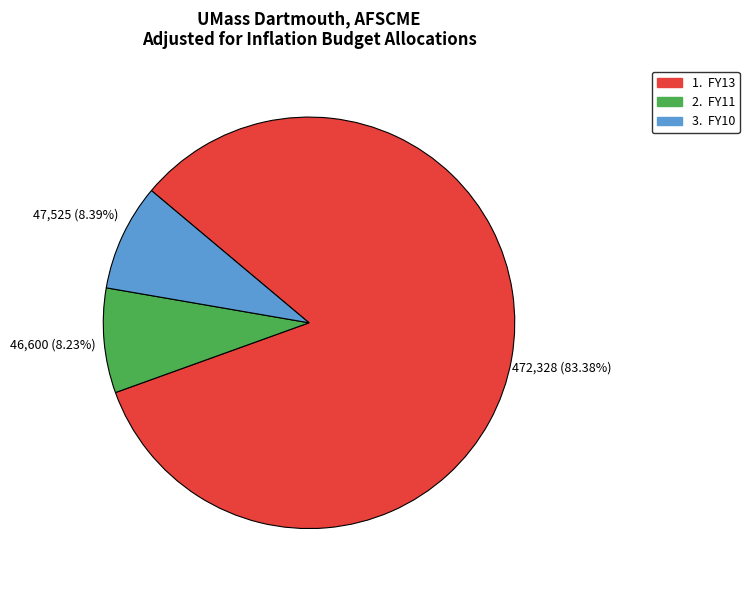

Is there a majority slice in this chart?

Yes